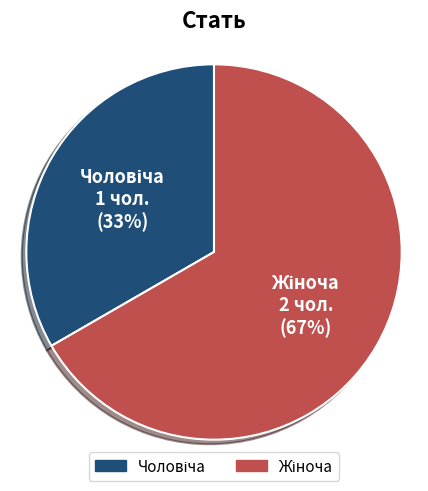

Count the number of slices in the pie.

2